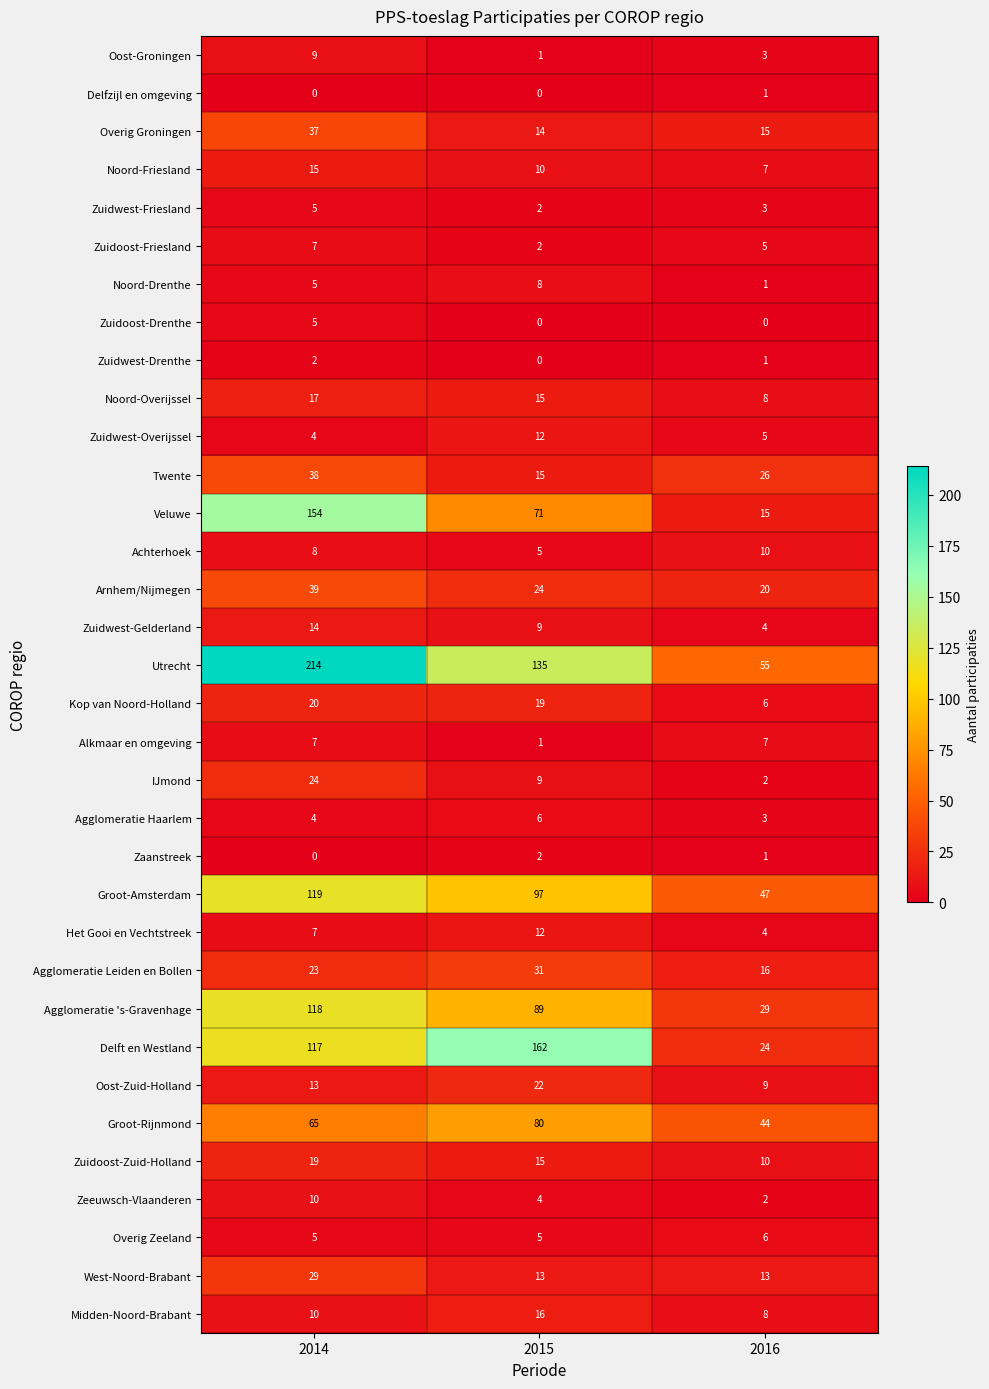

Which series has the largest total across all categories?

Utrecht